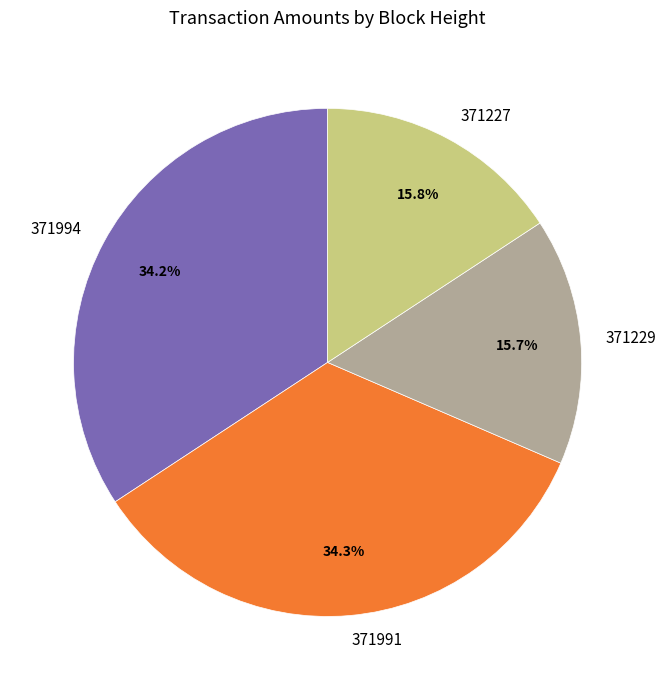

Count the number of slices in the pie.

4